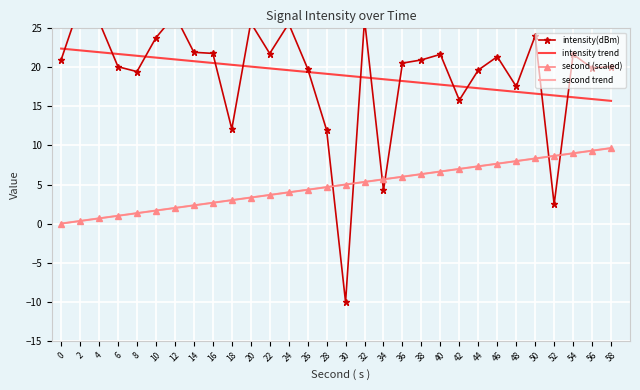

List the labels in order of intensity(dBm) value, largest first.

2, 12, 32, 4, 20, 24, 50, 10, 14, 16, 22, 40, 54, 46, 0, 38, 36, 58, 6, 56, 26, 44, 8, 48, 42, 18, 28, 34, 52, 30